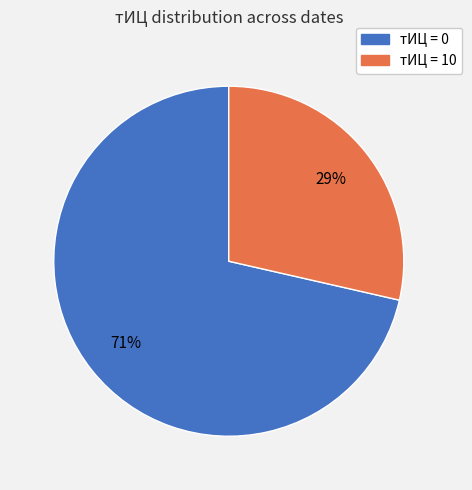

To the nearest percent, what is the average slice percentage?

50%